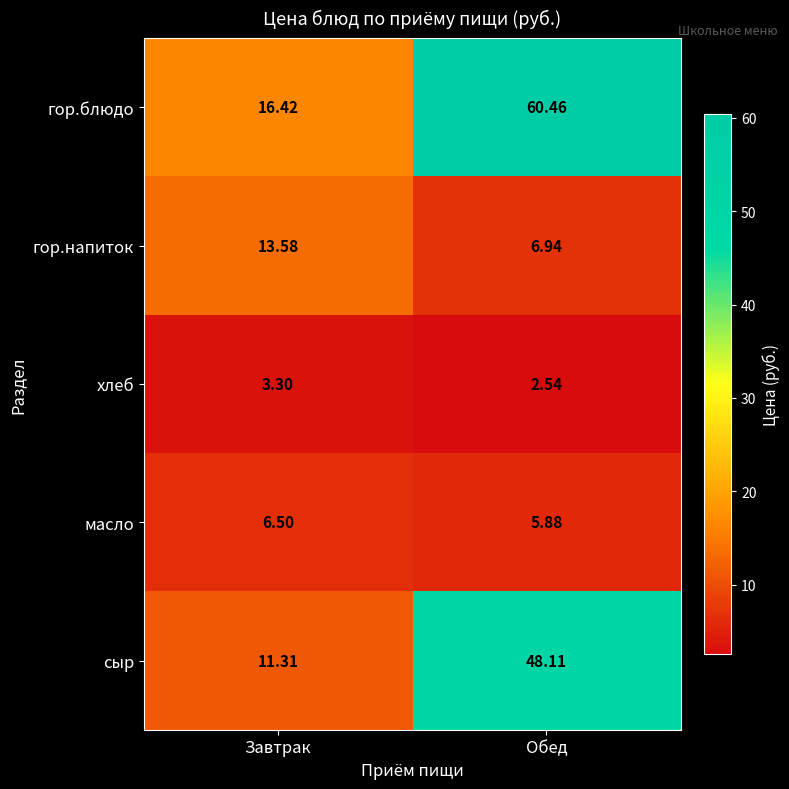

Which label corresponds to the smallest value in the chart?

Обед